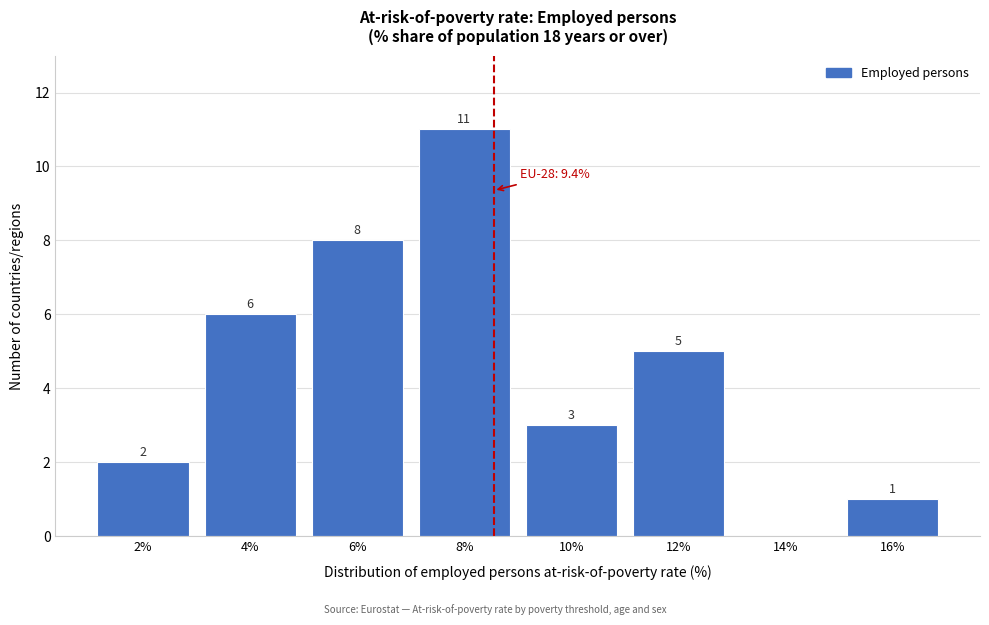

Reading left to right, extract all data points from this chart.

2%=2	4%=6	6%=8	8%=11	10%=3	12%=5	14%=0	16%=1